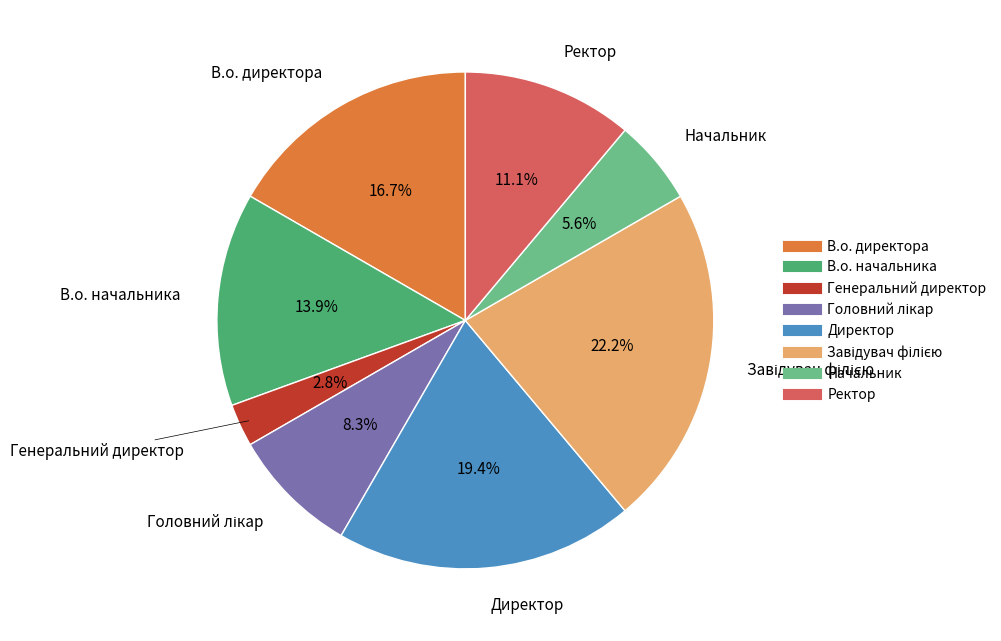

Which slice is the smallest?

Генеральний директор